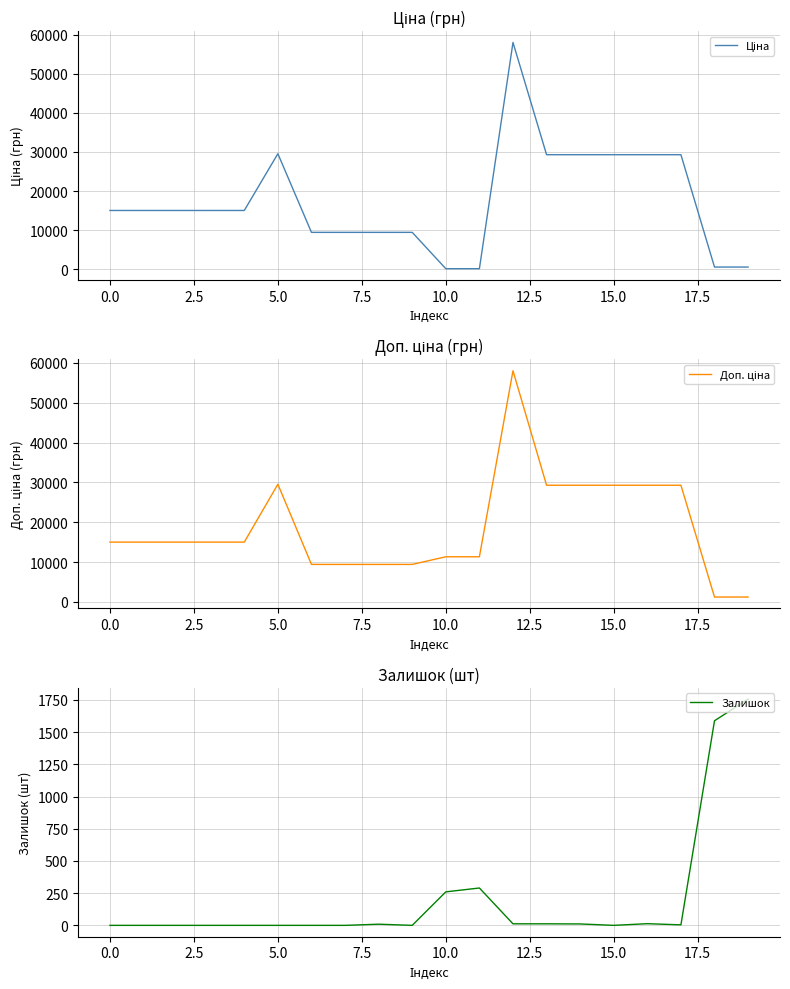

What is the maximum value for Залишок?

1756